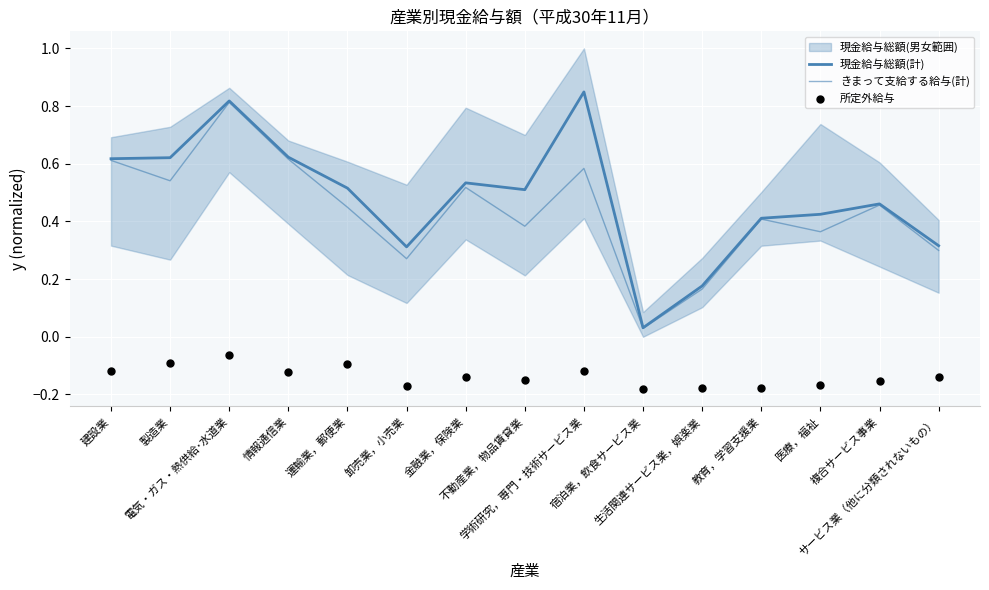

What is the total value across all series at 教育，学習支援業?

0.6